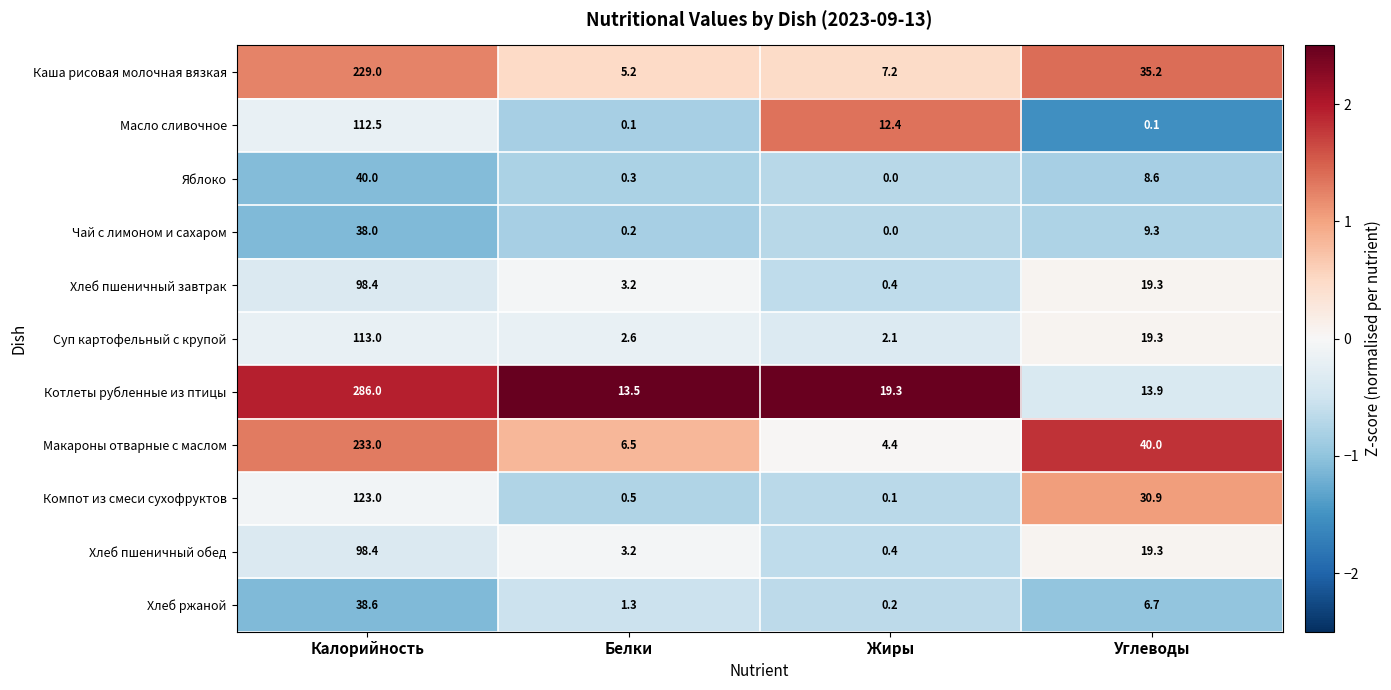

What is the spread (max minus min) of values at Жиры?

19.3